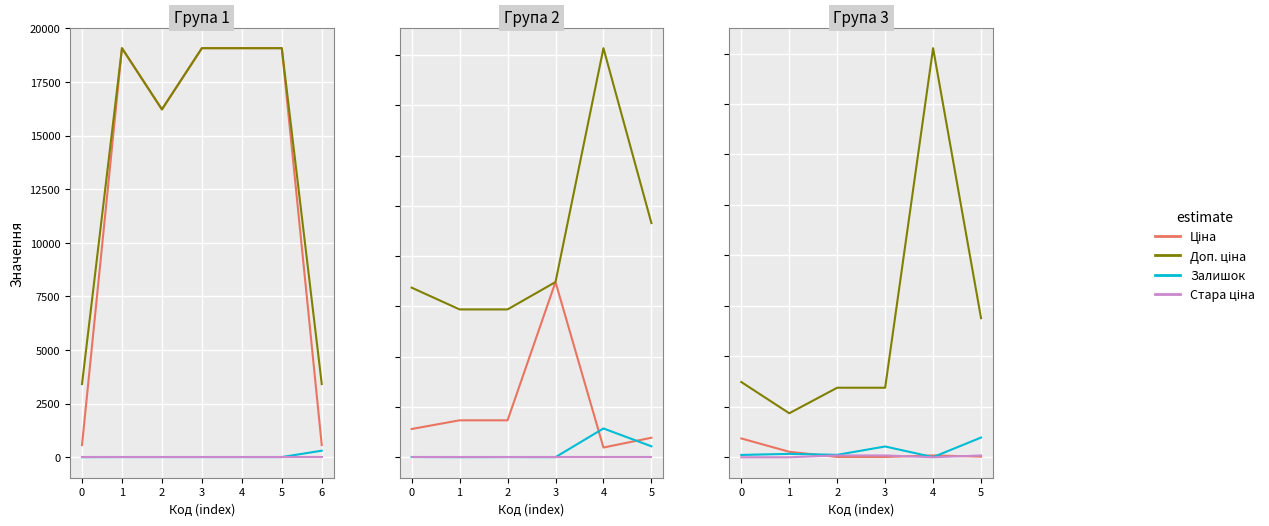

Which has a higher value, 0 or 4?

4